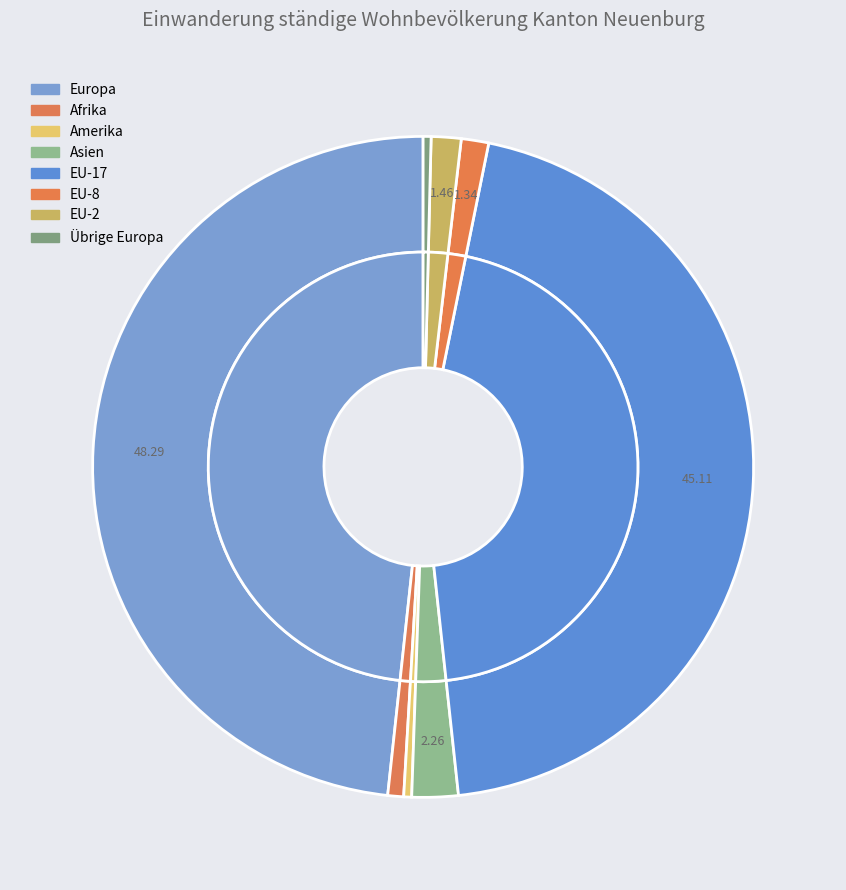

What is the ratio of the value at Übrige Europa to the value at Afrika?

0.5